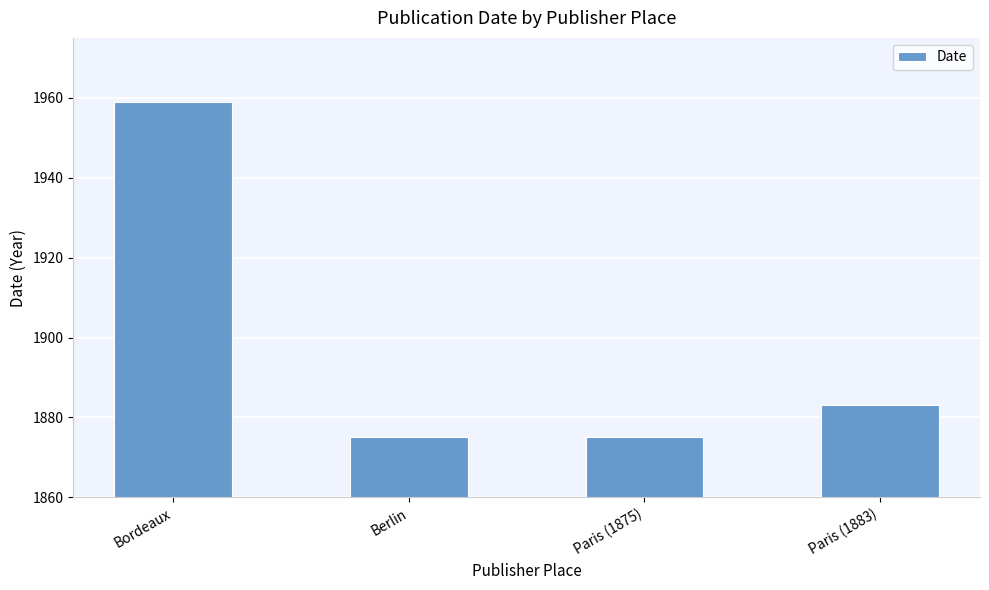

Reading left to right, what are all the values shown in this chart?

Bordeaux=1959	Berlin=1875	Paris (1875)=1875	Paris (1883)=1883